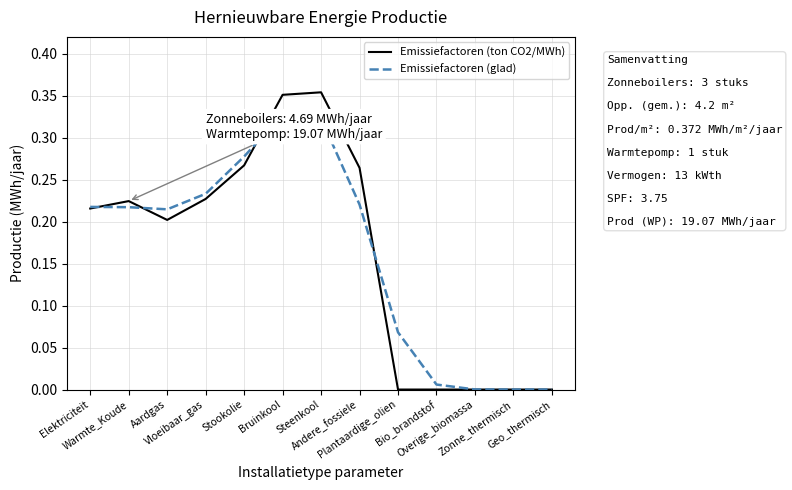

Rank the series by their maximum value, from lowest to highest.

Emissiefactoren (glad), Emissiefactoren (ton CO2/MWh)